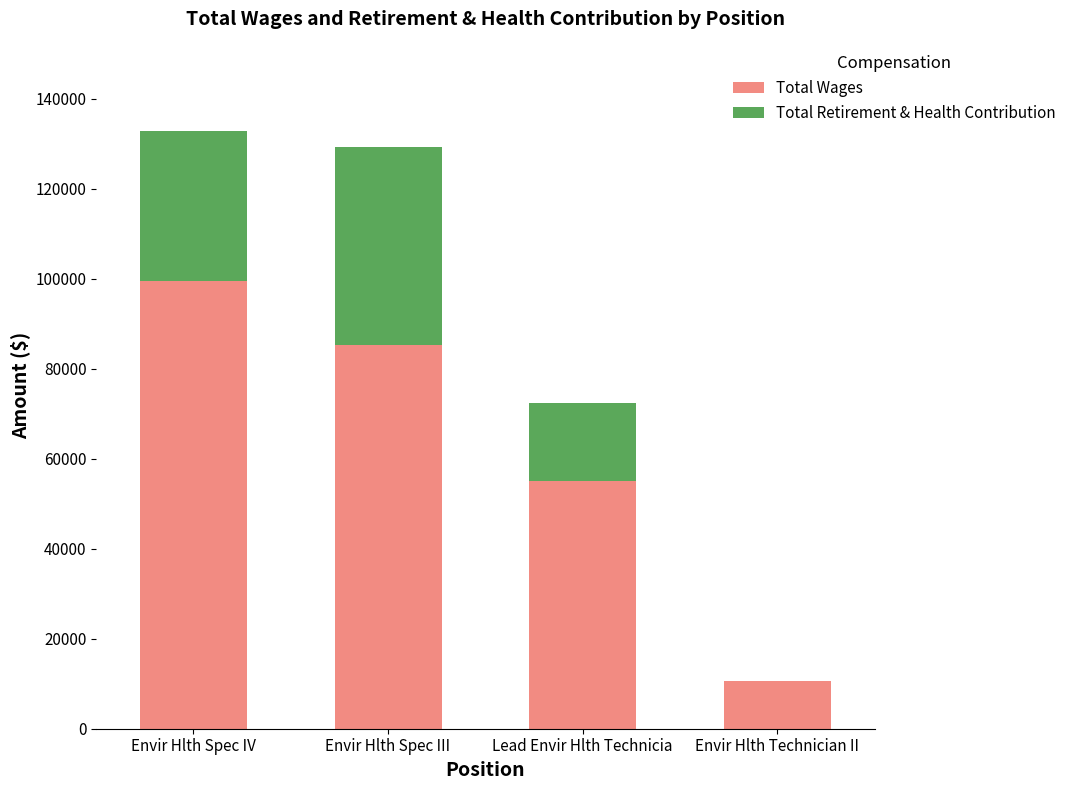

What is the total value across all series at Envir Hlth Spec III?

129334